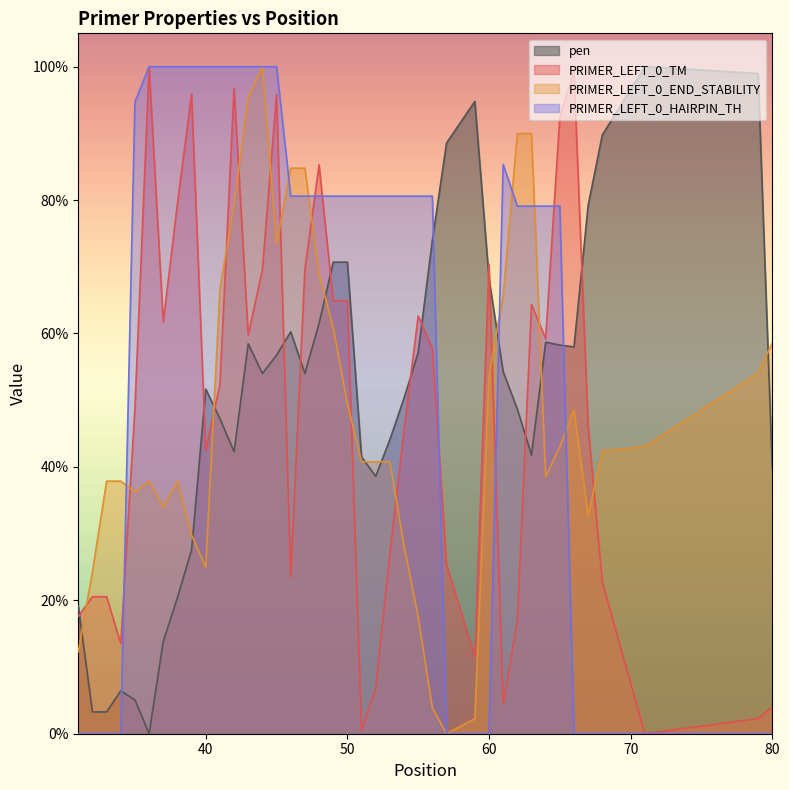

Reading left to right, list all the values displayed in this chart.

pen: 31=19.2	32=3.3	33=3.3	34=6.4	35=5.1	36=0.0	37=13.8	38=20.4	39=27.6	40=51.7	41=47.2	42=42.3	43=58.5	44=54.0	45=56.8	46=60.3	47=54.0	48=61.5	49=70.7	50=70.7	51=41.5	52=38.6	53=44.1	54=50.3	55=57.2	56=74.0	57=88.5	59=94.8	60=68.2	61=54.3	62=48.7	63=41.8	64=58.7	65=58.3	66=58.0	67=79.2	68=89.8	71=100.0	79=99.0	80=39.9
PRIMER_LEFT_0_TM: 31=17.6	32=20.5	33=20.5	34=13.5	35=48.8	36=100.0	37=61.7	38=79.5	39=95.9	40=42.5	41=52.3	42=96.8	43=59.8	44=69.6	45=95.8	46=23.4	47=69.6	48=85.3	49=64.9	50=64.9	51=0.4	52=6.8	53=27.0	54=45.5	55=62.6	56=57.7	57=25.4	59=11.5	60=70.4	61=4.4	62=16.9	63=64.4	64=59.2	65=92.5	66=99.3	67=46.1	68=22.7	71=0.0	79=2.3	80=4.0
PRIMER_LEFT_0_END_STABILITY: 31=12.3	32=24.3	33=37.9	34=37.9	35=36.2	36=37.9	37=34.0	38=37.9	39=29.8	40=24.9	41=66.7	42=79.3	43=95.5	44=100.0	45=73.5	46=84.8	47=84.8	48=68.9	49=60.8	50=49.5	51=40.8	52=40.8	53=40.8	54=28.2	55=17.5	56=3.9	57=0.0	59=2.3	60=53.7	61=65.7	62=90.0	63=90.0	64=38.5	65=43.0	66=48.5	67=32.7	68=42.4	71=43.0	79=54.0	80=58.6
PRIMER_LEFT_0_HAIRPIN_TH: 31=0.0	32=0.0	33=0.0	34=0.0	35=94.7	36=100.0	37=100.0	38=100.0	39=100.0	40=100.0	41=100.0	42=100.0	43=100.0	44=100.0	45=100.0	46=80.6	47=80.6	48=80.6	49=80.6	50=80.6	51=80.6	52=80.6	53=80.6	54=80.6	55=80.6	56=80.6	57=0.0	59=0.0	60=0.0	61=85.4	62=79.1	63=79.1	64=79.1	65=79.1	66=0.0	67=0.0	68=0.0	71=0.0	79=0.0	80=0.0